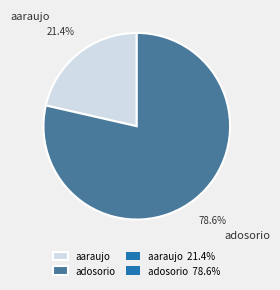

Which has a higher value, adosorio or aaraujo?

adosorio